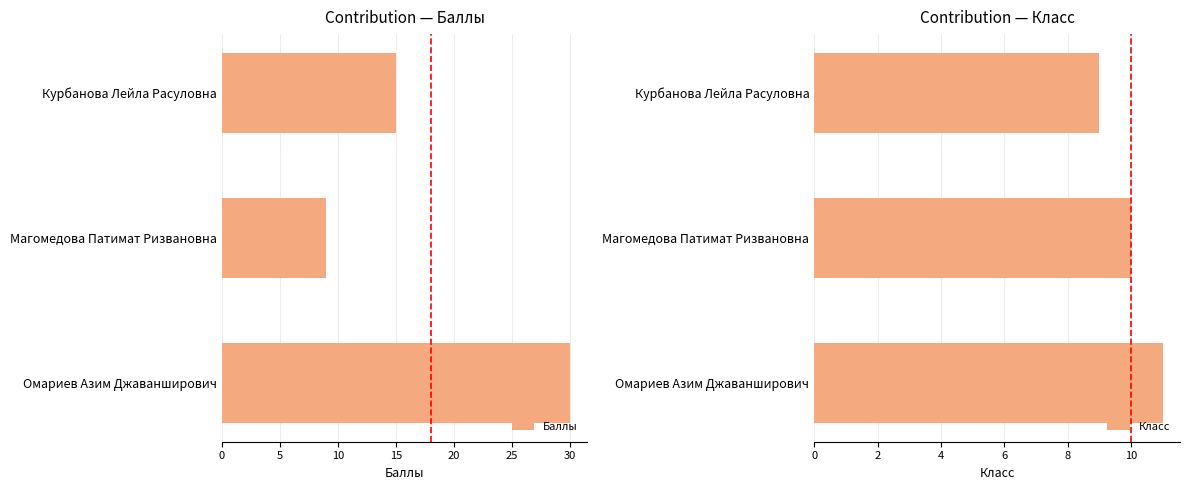

List the series in order of their peak value, highest first.

Баллы, Класс